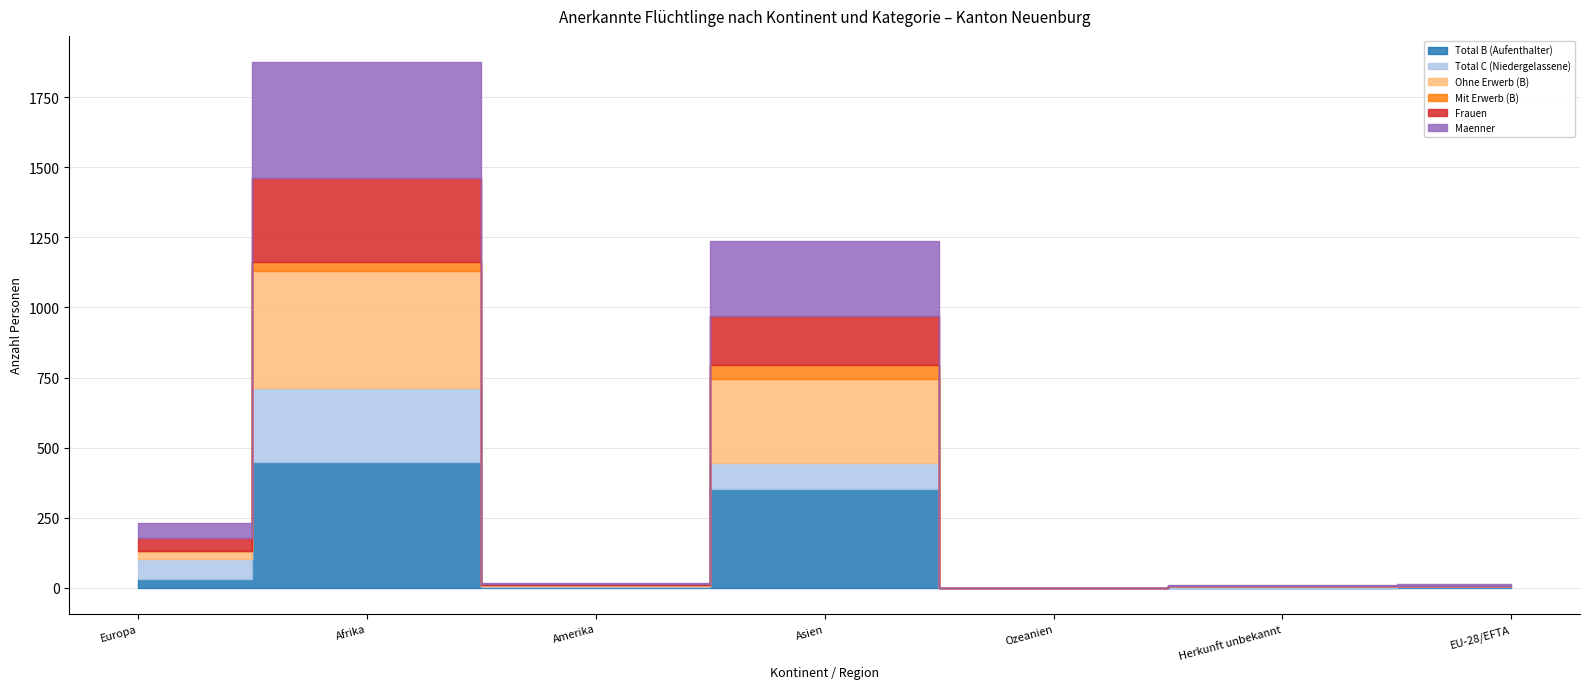

In Maenner, how many points are higher than both neighbors (excluding endpoints)?

2